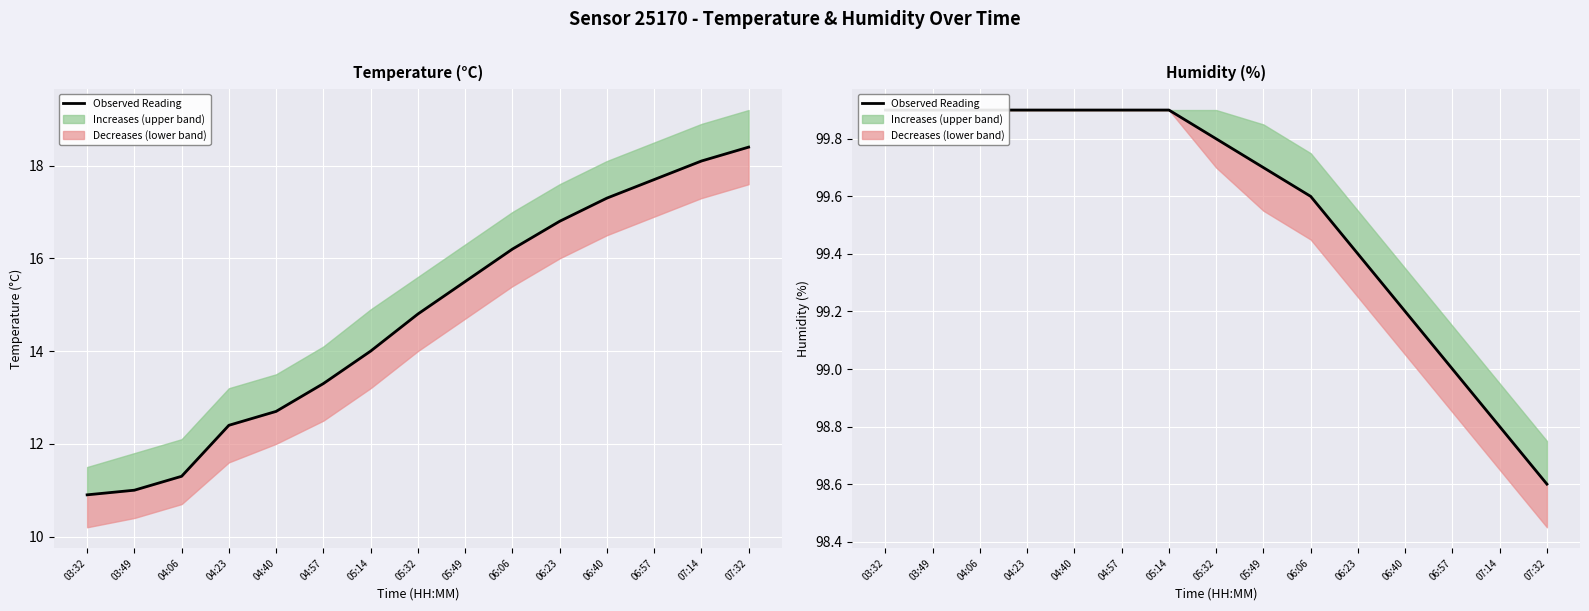

True or false: the data shows 141.0 at 07:14.

False